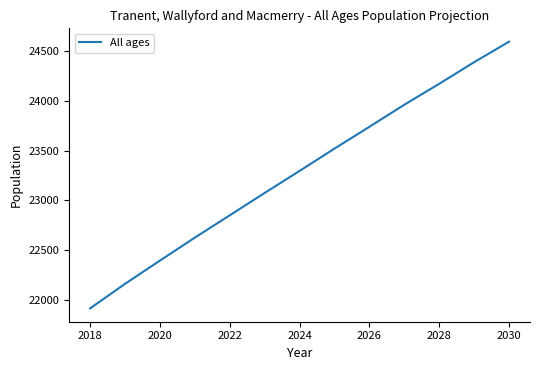

How many series are shown in this chart?

1